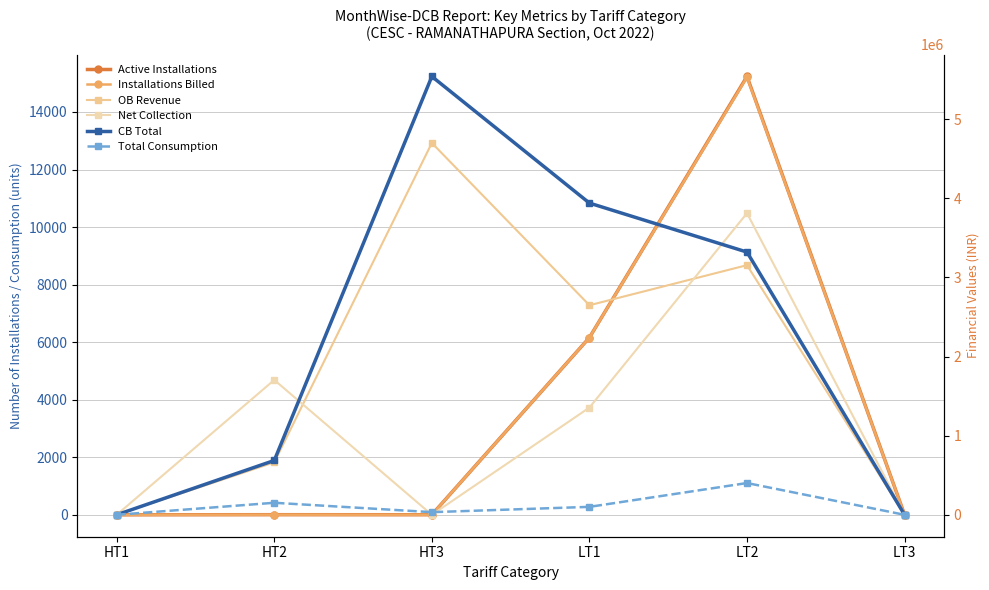

Reading left to right, what are all the values shown in this chart?

Active Installations: HT1=0.0	HT2=4.0	HT3=2.0	LT1=6160.0	LT2=15235.0	LT3=0.0
Installations Billed: HT1=0.0	HT2=4.0	HT3=2.0	LT1=6160.0	LT2=15209.0	LT3=0.0
OB Revenue: HT1=0.0	HT2=663155.2	HT3=4700373.7	LT1=2648656.1	LT2=3155472.7	LT3=0.0
Net Collection: HT1=0.0	HT2=1704788.0	HT3=0.0	LT1=1355567.0	LT2=3812312.0	LT3=0.0
CB Total: HT1=0.0	HT2=686684.0	HT3=5540637.0	LT1=3940085.2	LT2=3320703.6	LT3=0.0
Total Consumption: HT1=0.0	HT2=152150.0	HT3=33388.0	LT1=100438.0	LT2=401533.0	LT3=0.0